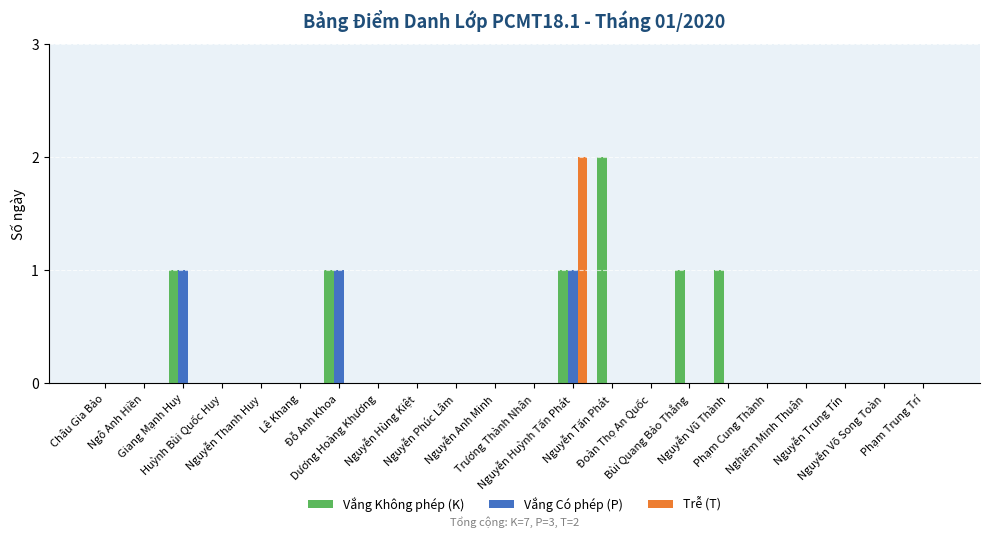

What is the sum of all Vắng Không phép (K) values?

7